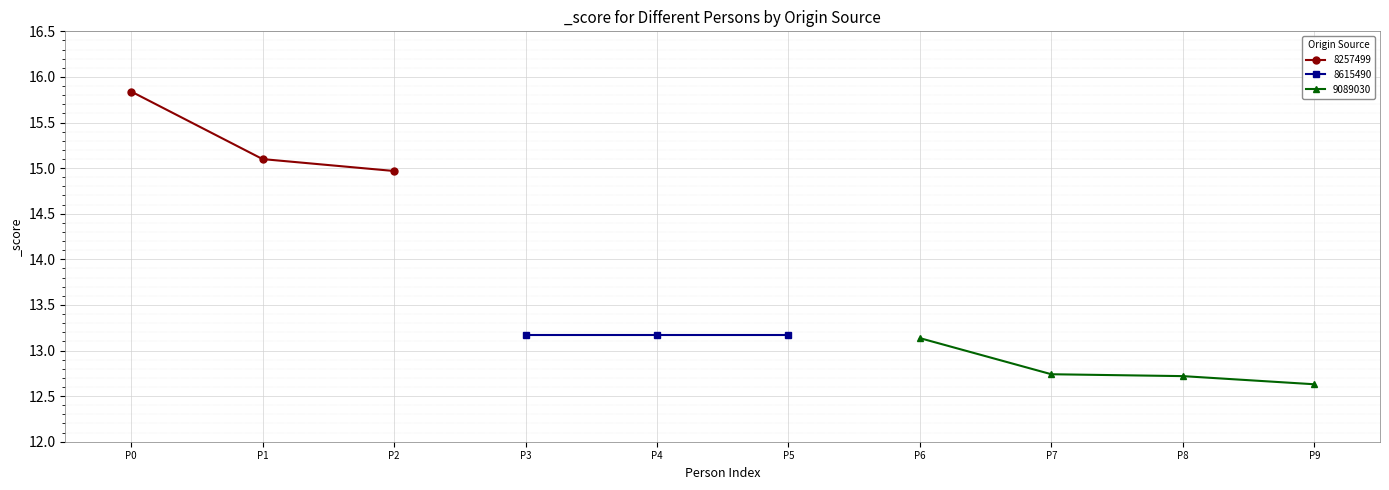

What is the value of the 8257499 point at the 1st from the left?

15.8